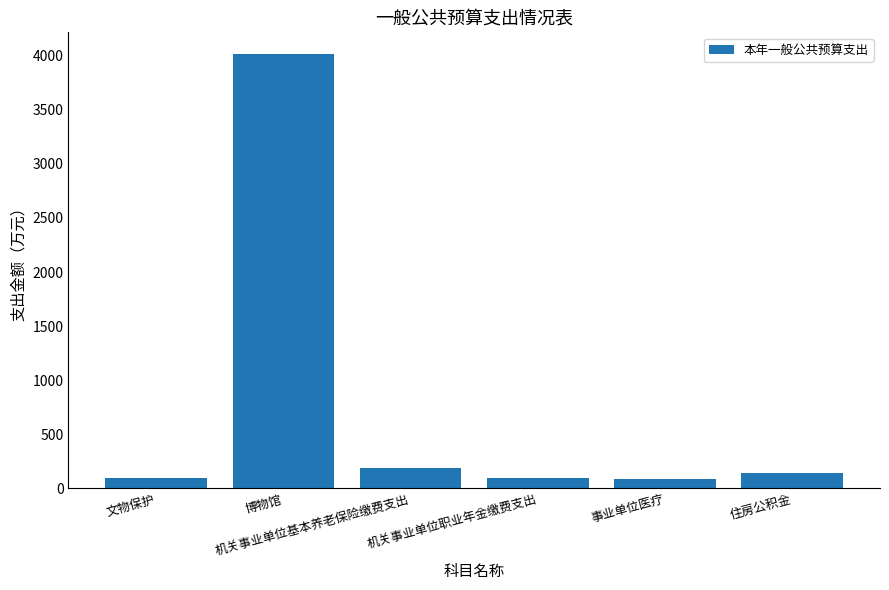

What is the smallest value displayed?

88.8